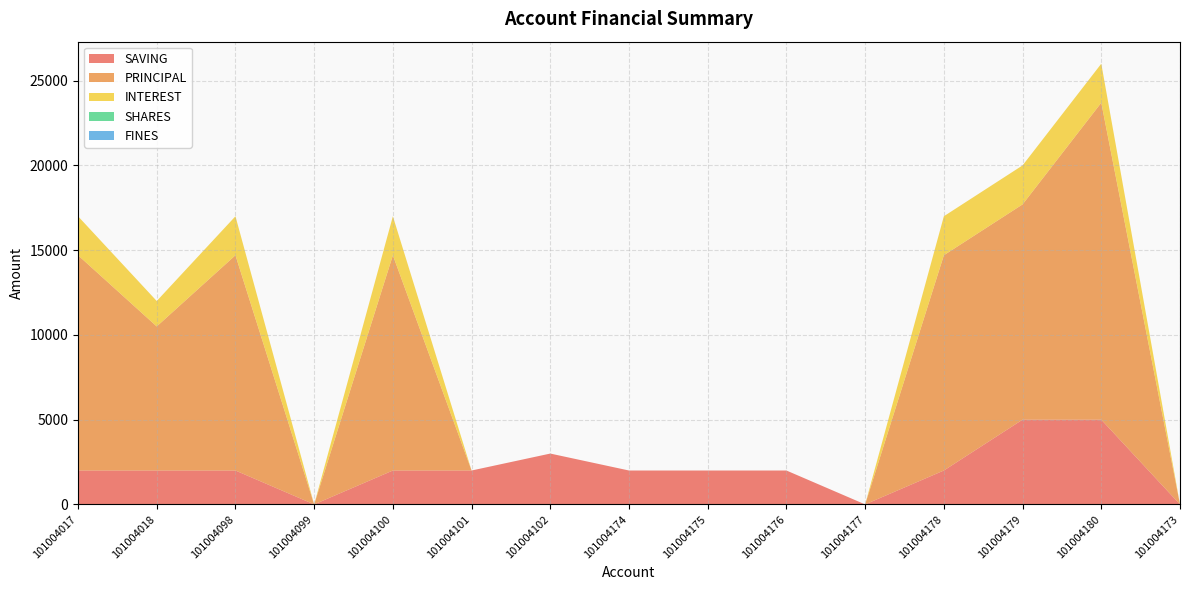

Reading right to left, list all the values displayed in this chart.

SAVING: 0	5000	5000	2000	0	2000	2000	2000	3000	2000	2000	0	2000	2000	2000
PRINCIPAL: 0	18700	12700	12700	0	0	0	0	0	0	12700	0	12700	8500	12700
INTEREST: 0	2300	2300	2300	0	0	0	0	0	0	2300	0	2300	1500	2300
SHARES: 0	0	0	0	0	0	0	0	0	0	0	0	0	0	0
FINES: 0	0	0	0	0	0	0	0	0	0	0	0	0	0	0